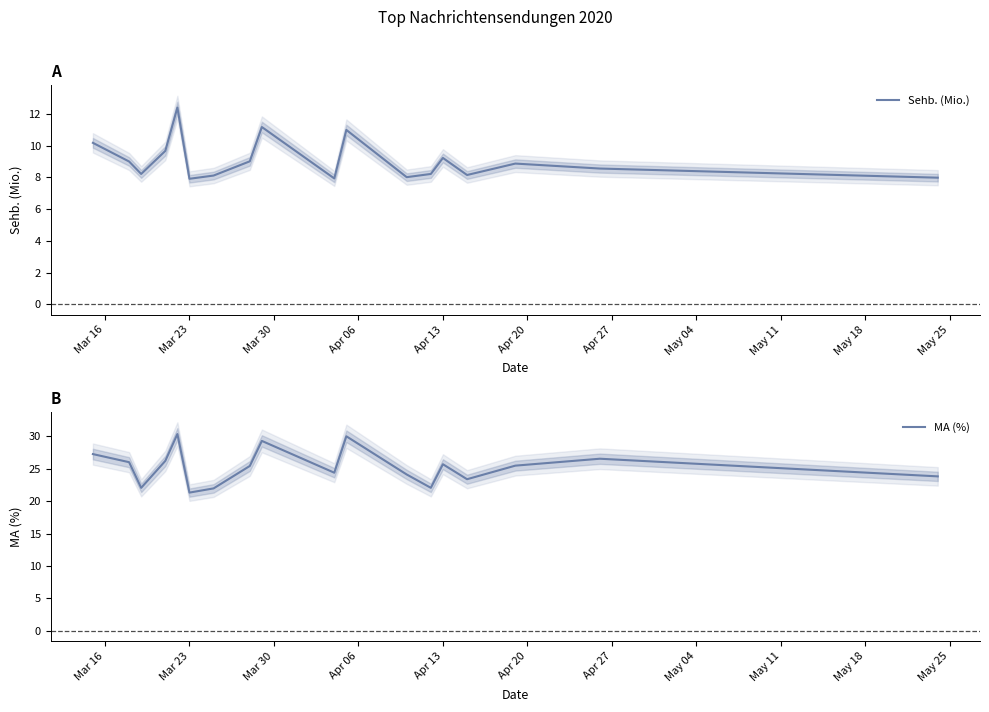

True or false: Sehb. (Mio.) and MA (%) intersect in this chart.

False